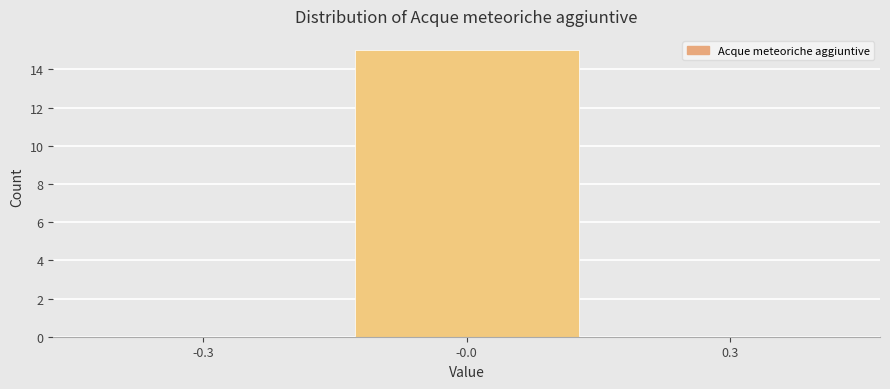

Reading right to left, list all the values displayed in this chart.

0.3=0	-0.0=15	-0.3=0